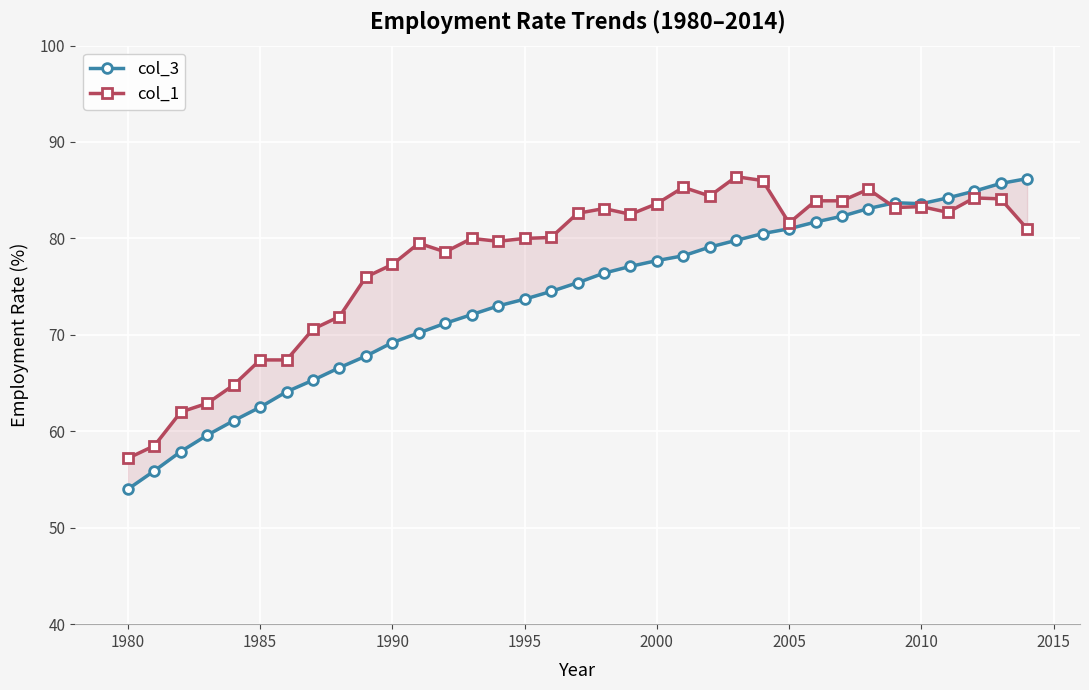

What is the difference between the second highest and minimum values in the col_1 series?

28.8